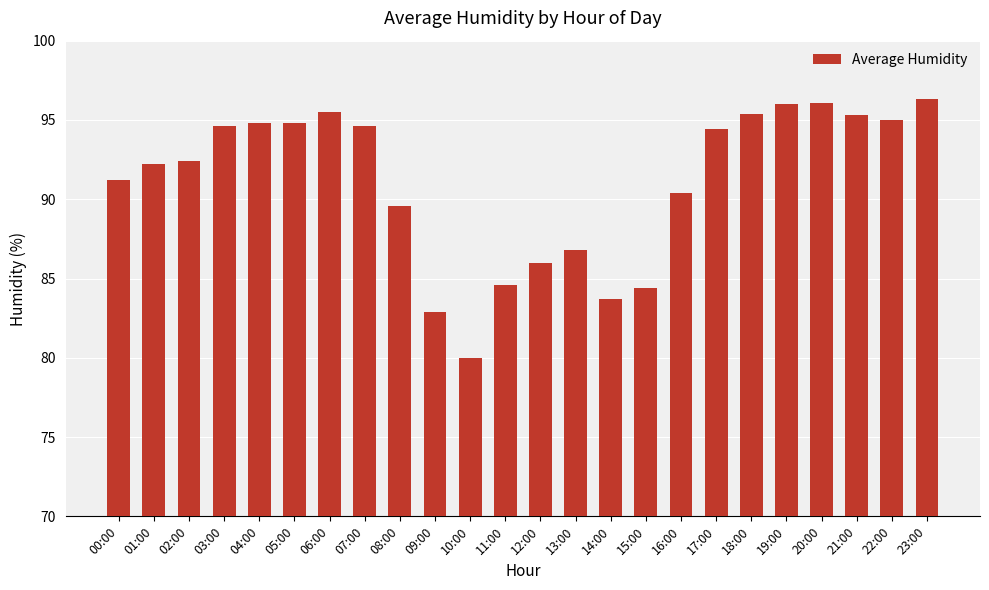

What is the maximum value shown in the chart?

96.3